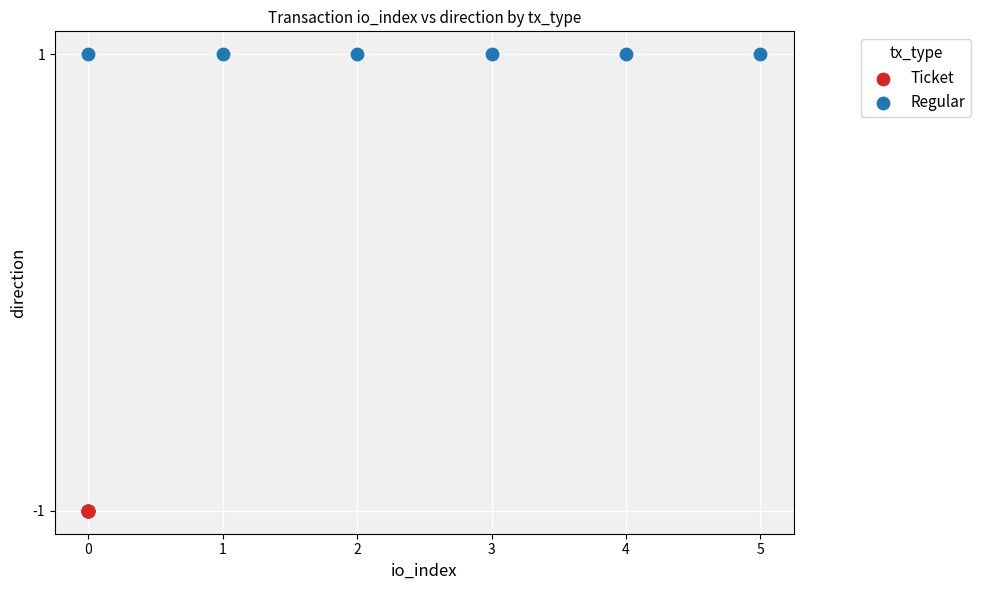

Which series contains the highest Y value?

Regular